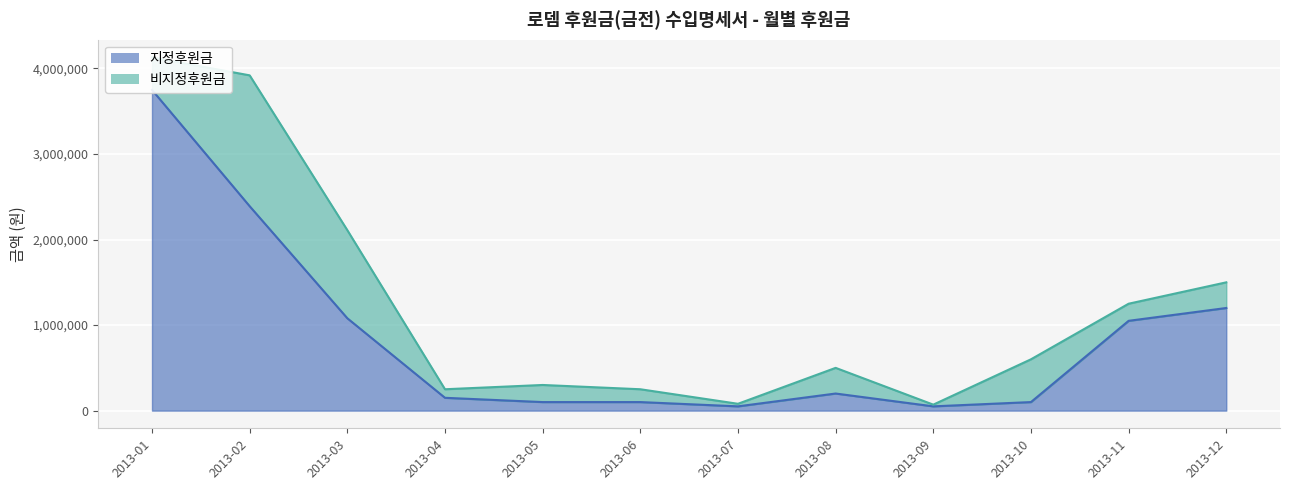

At which label does the data first exceed 200000?

2013-01